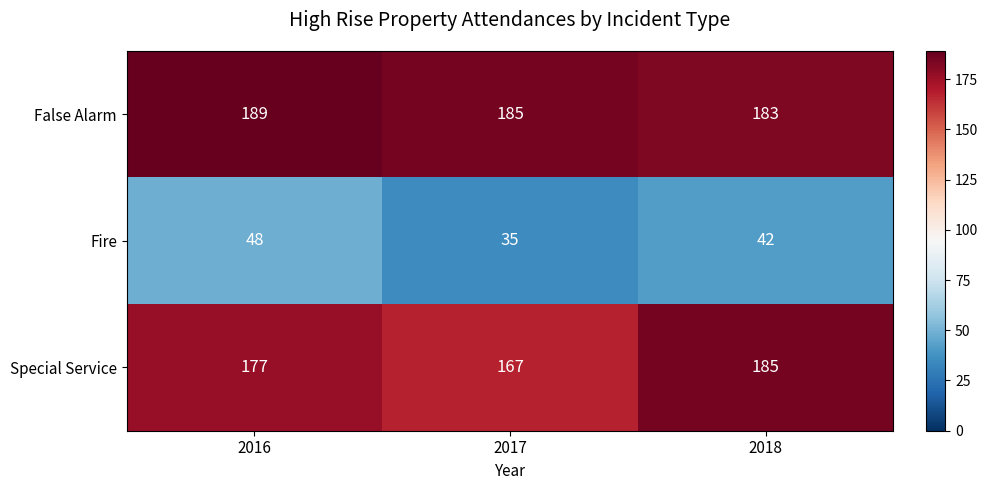

List the series in order of their peak value, highest first.

False Alarm, Special Service, Fire